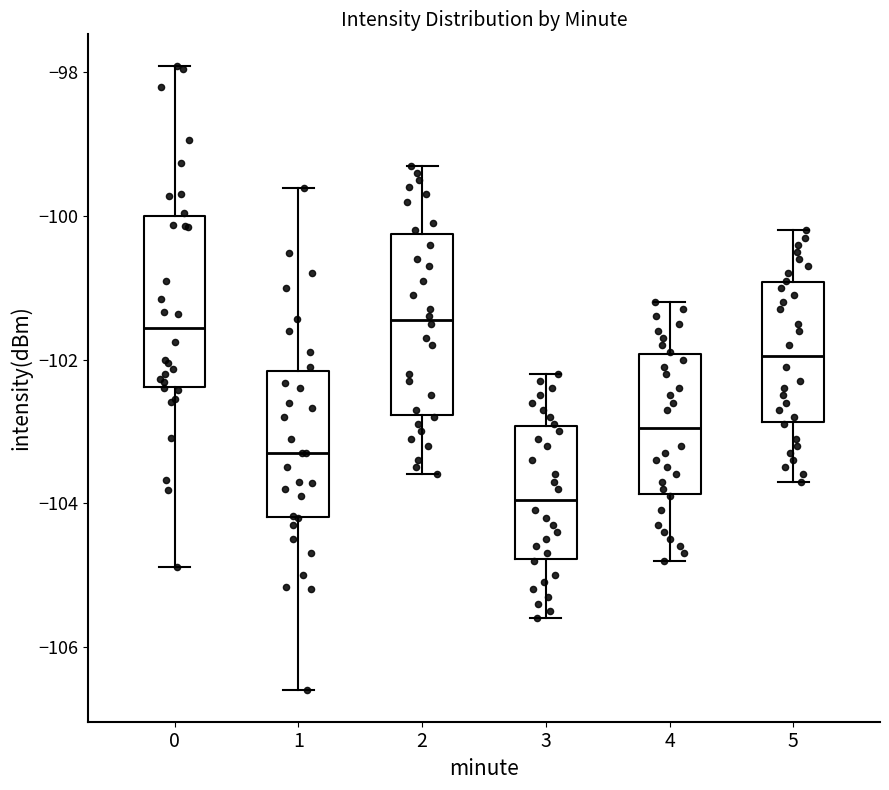

Which box has the lowest median line?

3